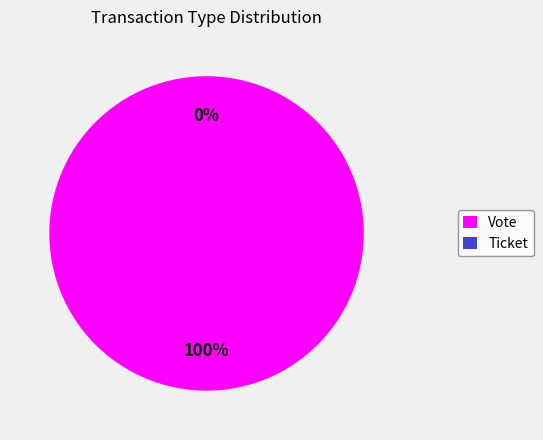

To the nearest percent, what is the difference between the largest and smallest slice percentages?

100%